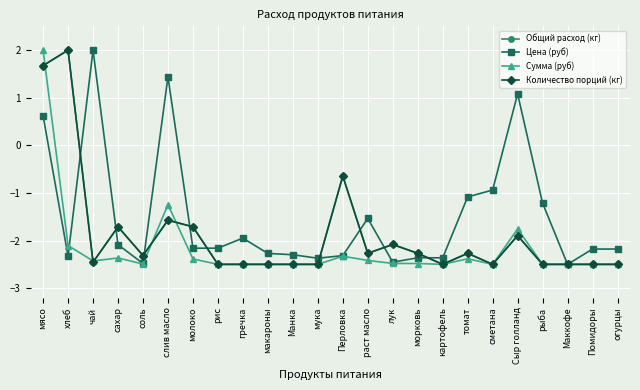

Is it true that Цена (руб) equals -1.5 at раст масло?

True